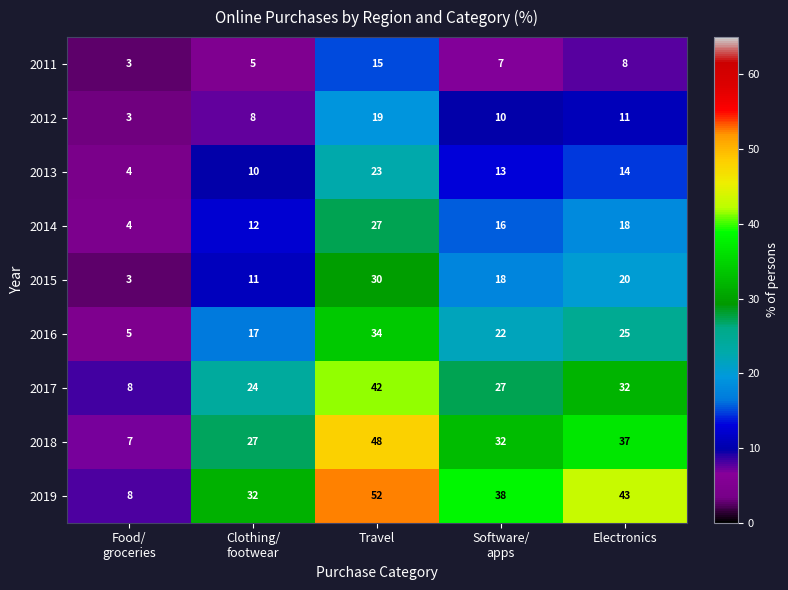

What is the difference between the maximum and second lowest values in the 2017 series?

18